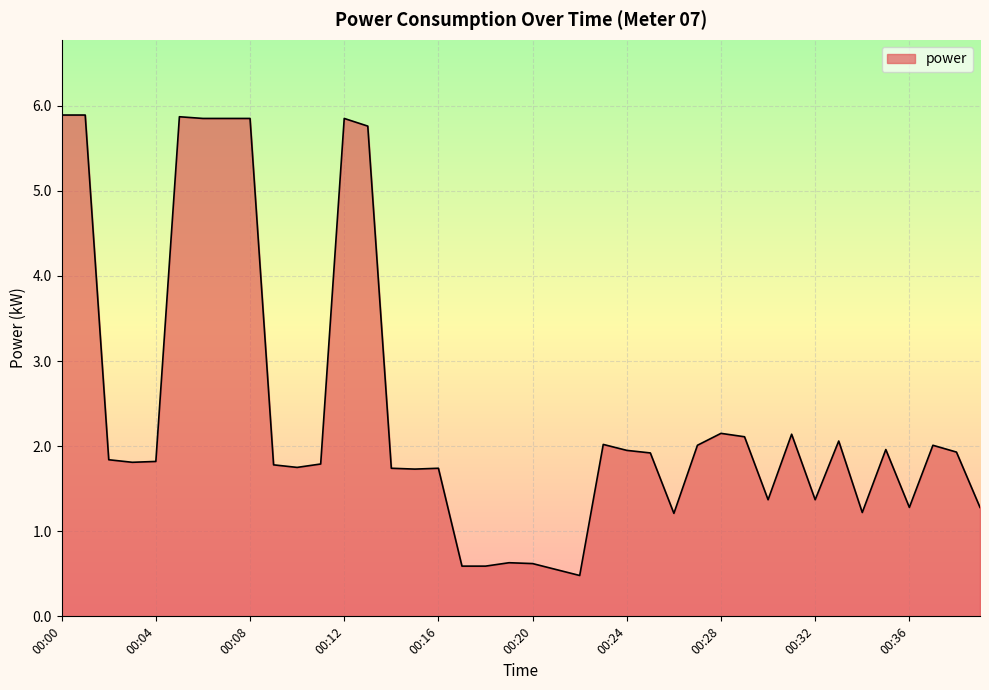

What is the maximum value shown in the chart?

5.9